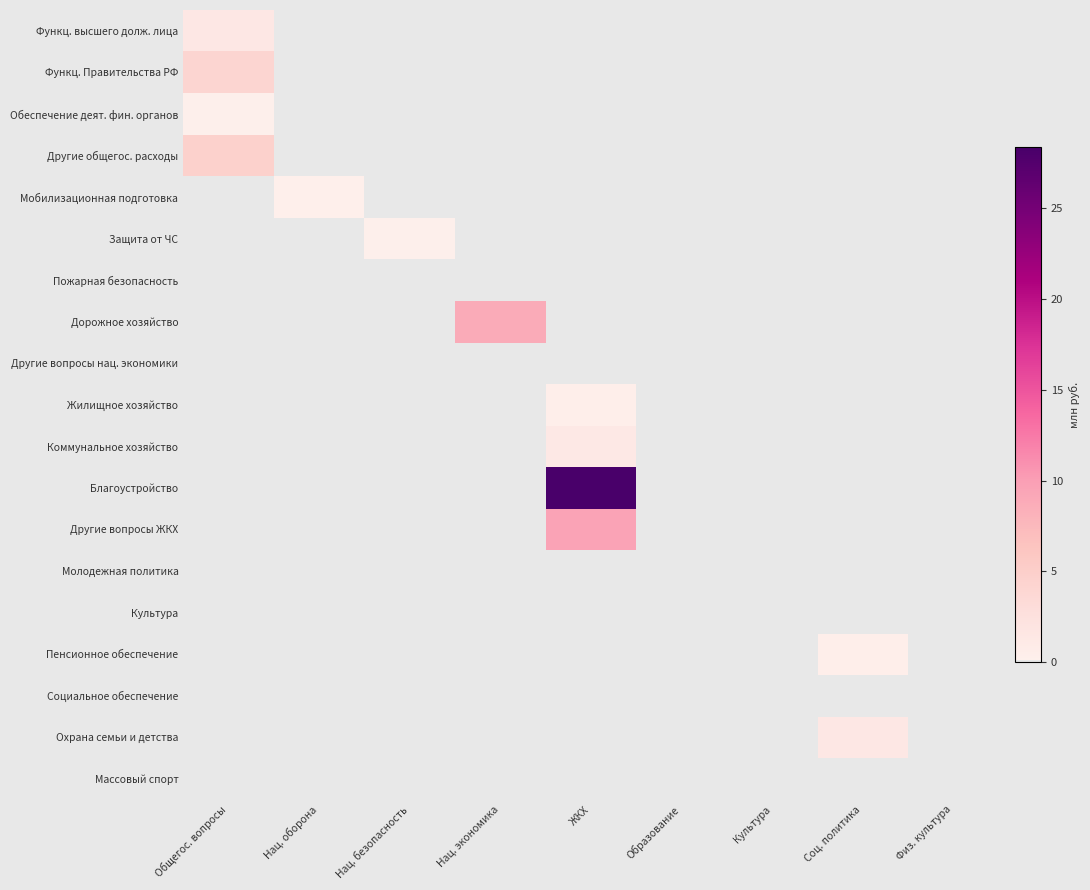

Rank the series by their maximum value, from lowest to highest.

Социальное обеспечение, Другие вопросы нац. экономики, Массовый спорт, Культура, Пожарная безопасность, Молодежная политика, Защита от ЧС, Обеспечение деят. фин. органов, Мобилизационная подготовка, Жилищное хозяйство, Пенсионное обеспечение, Коммунальное хозяйство, Охрана семьи и детства, Функц. высшего долж. лица, Функц. Правительства РФ, Другие общегос. расходы, Дорожное хозяйство, Другие вопросы ЖКХ, Благоустройство